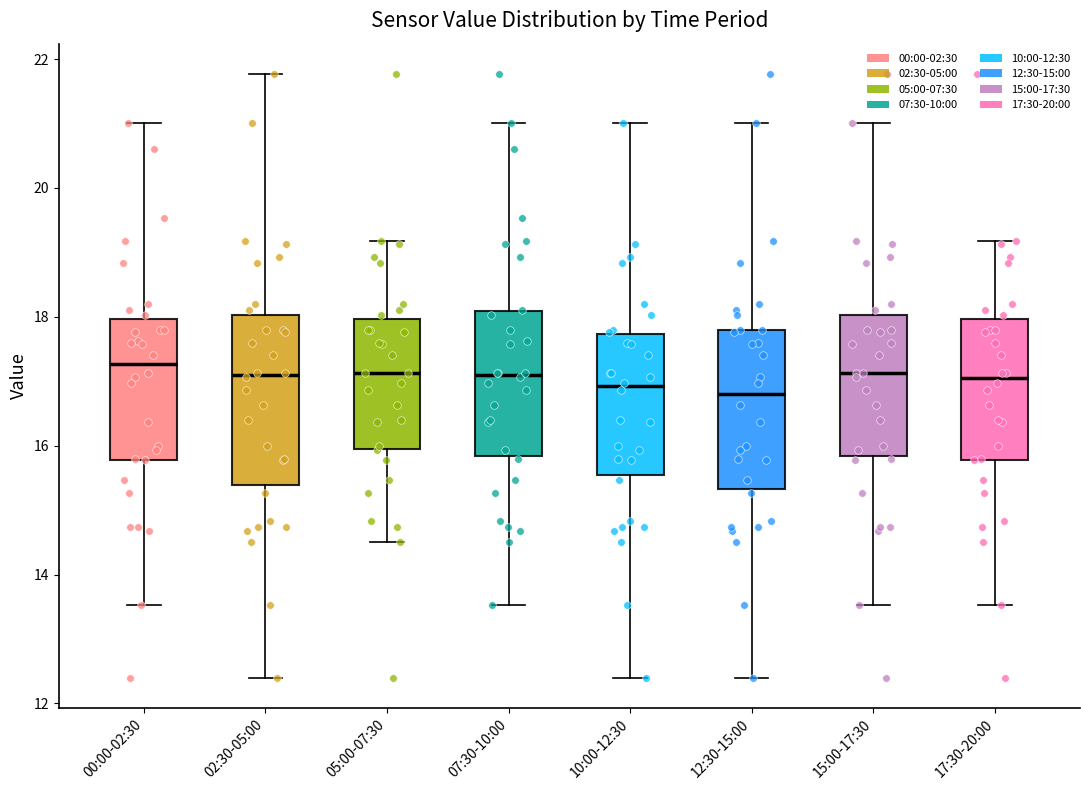

Reading left to right, read every box against the y-axis: the position of its median line, the range the box covers, and the ends of its whiskers. The values are not printed on the chart, so give them approximately, as read against the axis.

00:00-02:30: median 17.2, box 15.8 to 18.0, whiskers 13.6 to 21.0
02:30-05:00: median 17.2, box 15.4 to 18.0, whiskers 12.4 to 21.8
05:00-07:30: median 17.2, box 16.0 to 18.0, whiskers 14.6 to 19.2
07:30-10:00: median 17.2, box 15.8 to 18.0, whiskers 13.6 to 21.0
10:00-12:30: median 17.0, box 15.6 to 17.8, whiskers 12.4 to 21.0
12:30-15:00: median 16.8, box 15.4 to 17.8, whiskers 12.4 to 21.0
15:00-17:30: median 17.2, box 15.8 to 18.0, whiskers 13.6 to 21.0
17:30-20:00: median 17.0, box 15.8 to 18.0, whiskers 13.6 to 19.2